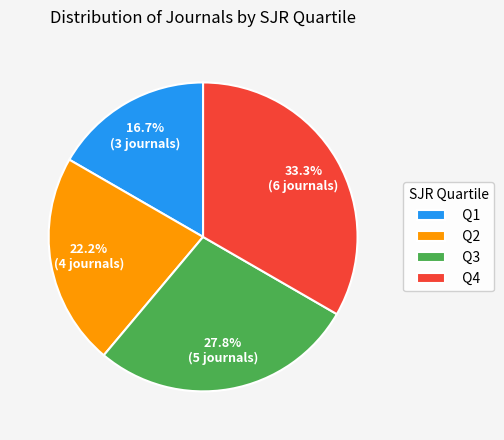

To the nearest percent, what is the difference between the Q2 and Q3 slice percentages?

6%